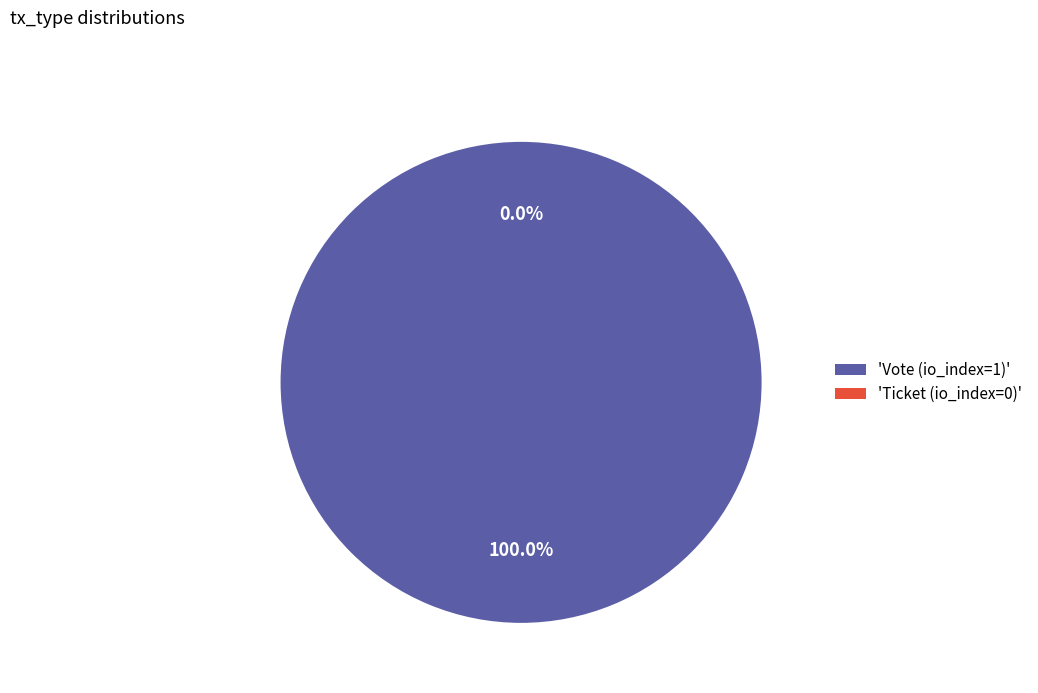

Which slice is the smallest?

Ticket (io_index=0)